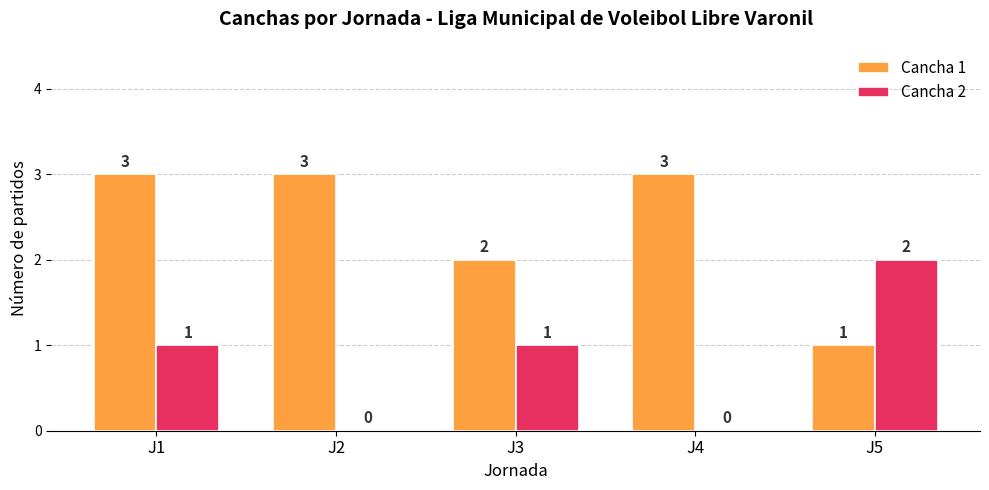

Reading left to right, extract all data points from this chart.

Cancha 1: 3	3	2	3	1
Cancha 2: 1	0	1	0	2